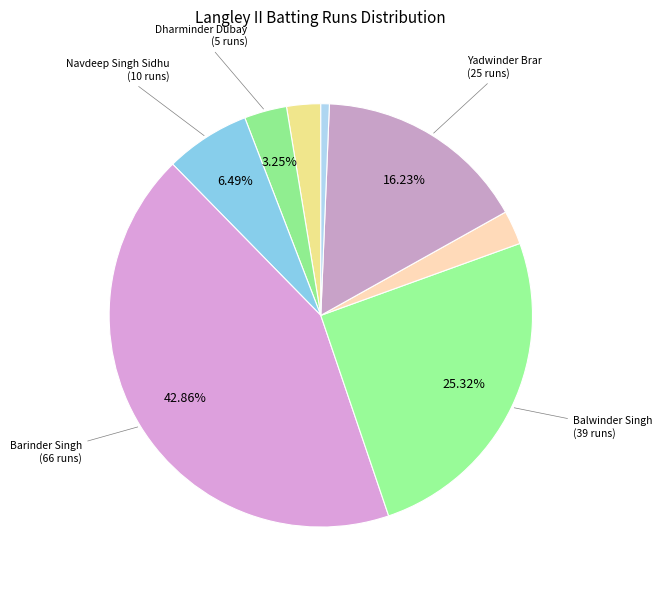

Count the number of slices in the pie.

8